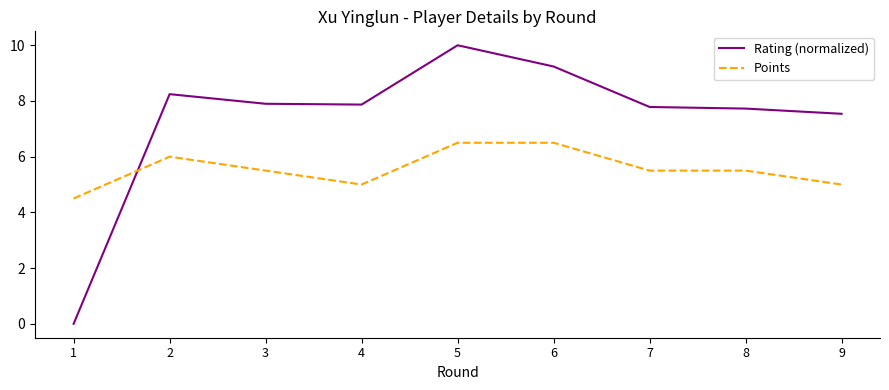

What is the maximum value shown in the chart?

10.0